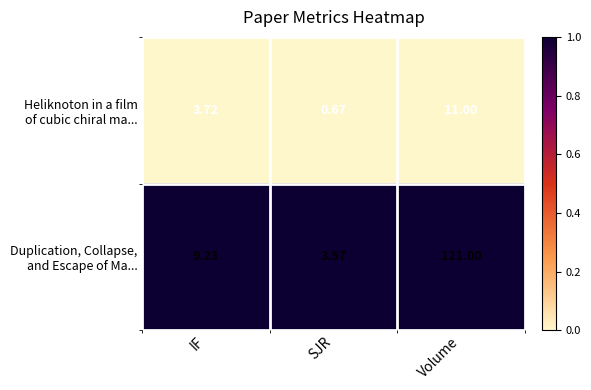

At which category is the sum across all series the highest?

Volume